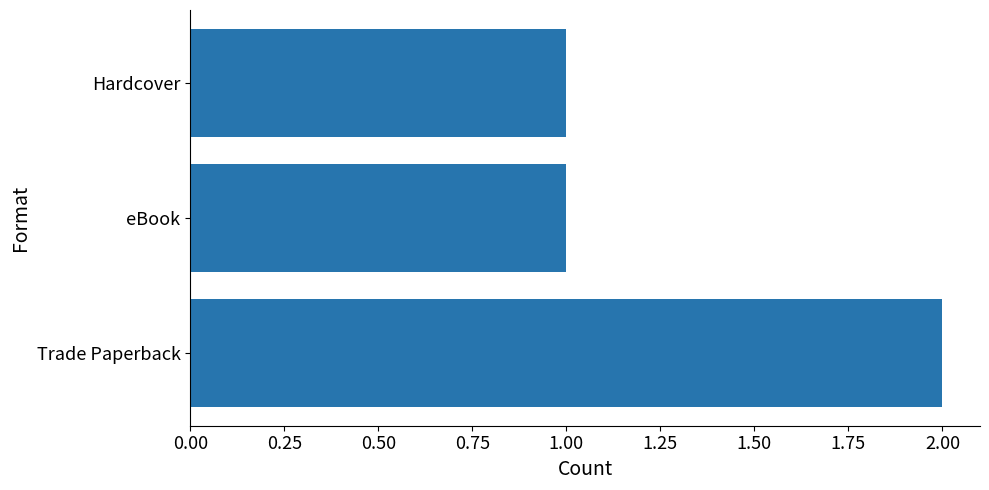

What is the sum of all values?

4